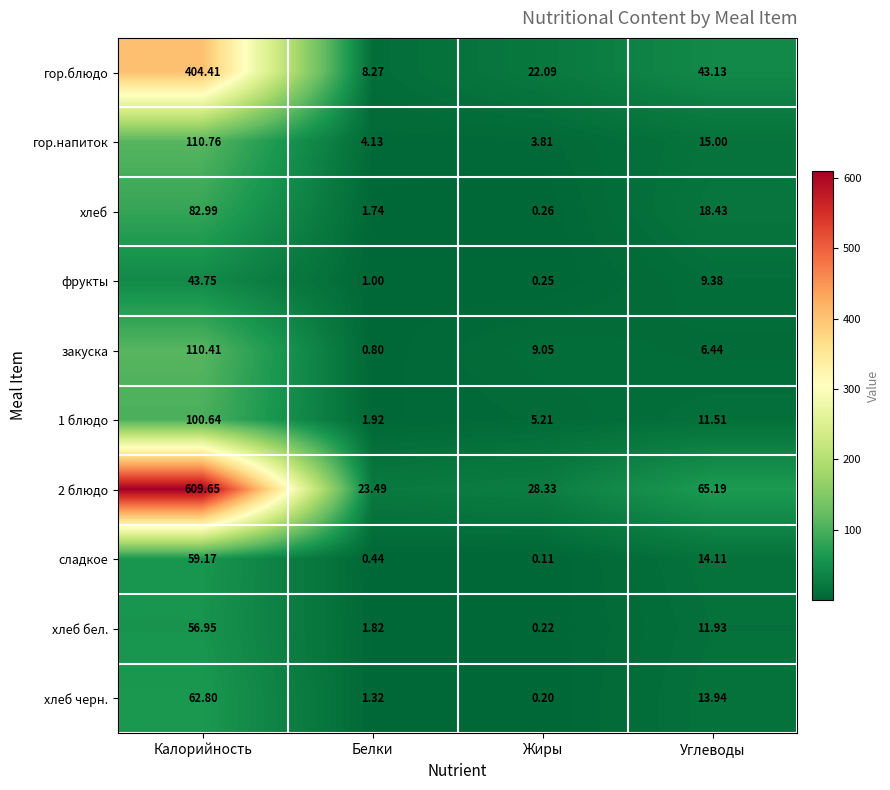

Which label corresponds to the smallest value in the chart?

Жиры